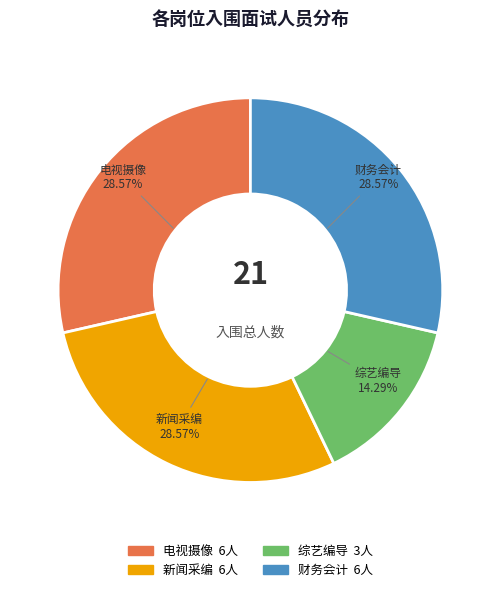

Is there any slice that represents more than half of the pie?

No